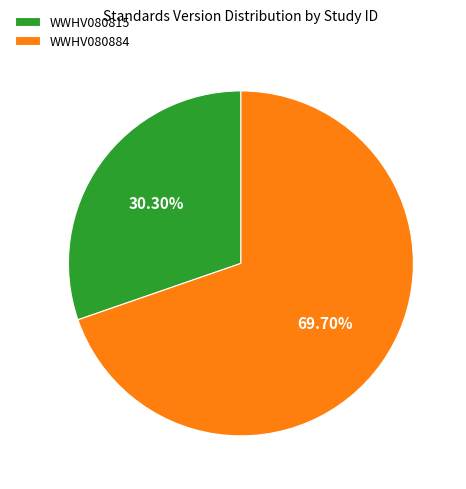

Count the number of slices in the pie.

2